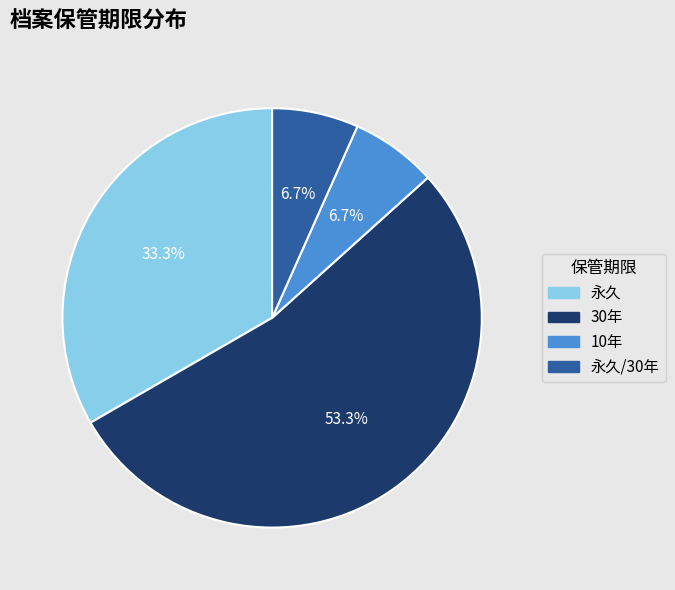

Is there any slice that represents more than half of the pie?

Yes